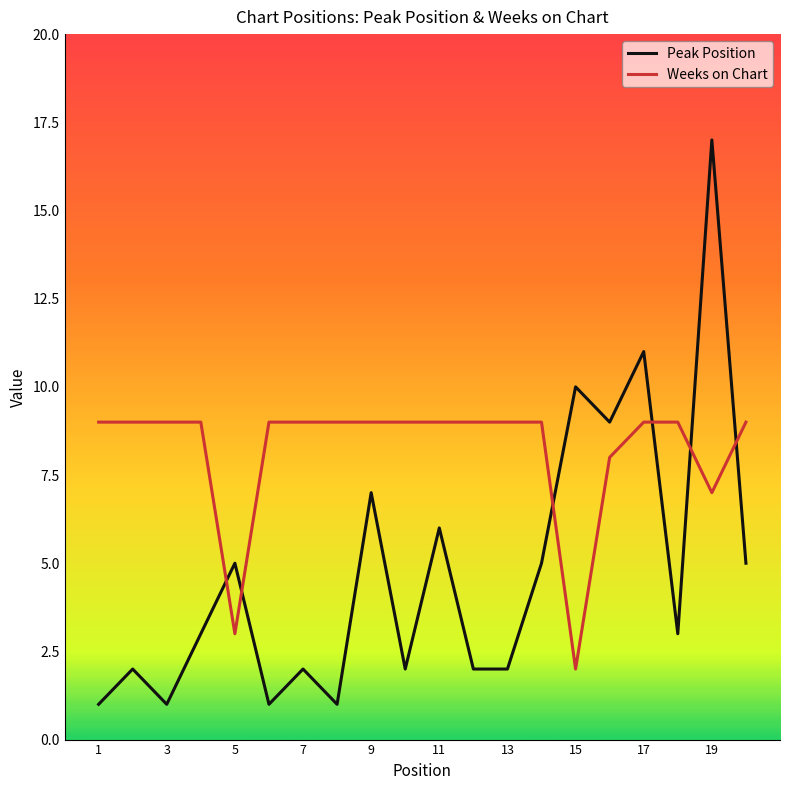

True or false: Peak Position has more than 0 points higher than both neighbors.

True